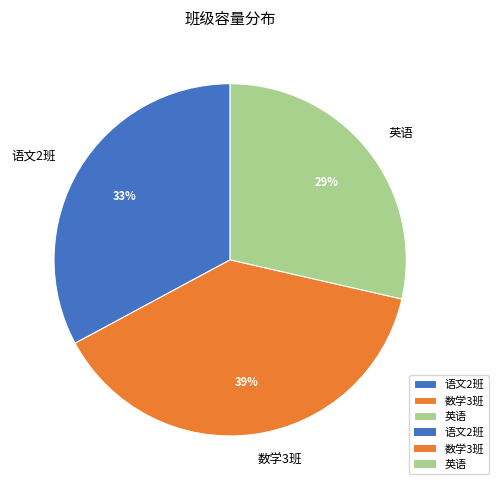

Is there a majority slice in this chart?

No